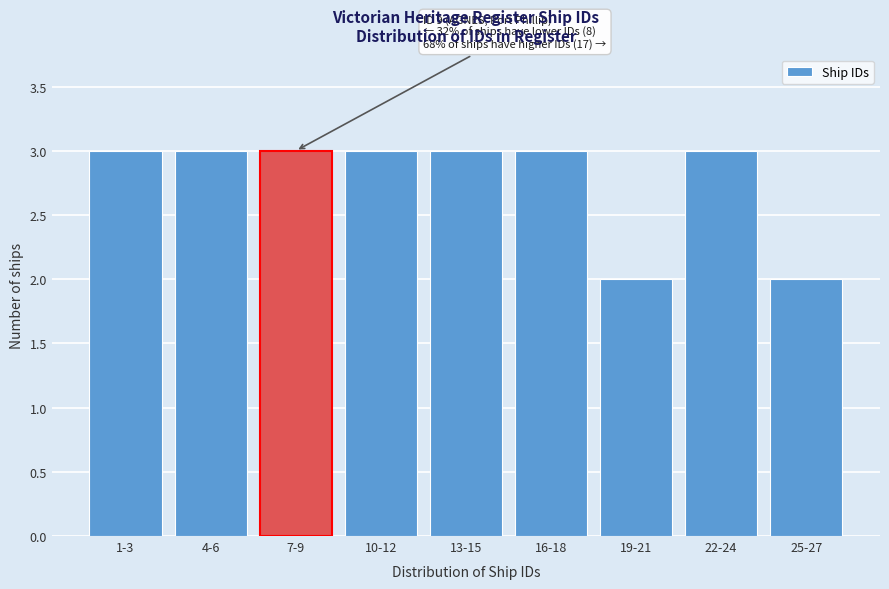

Reading left to right, list all the values displayed in this chart.

1-3=3	4-6=3	7-9=3	10-12=3	13-15=3	16-18=3	19-21=2	22-24=3	25-27=2